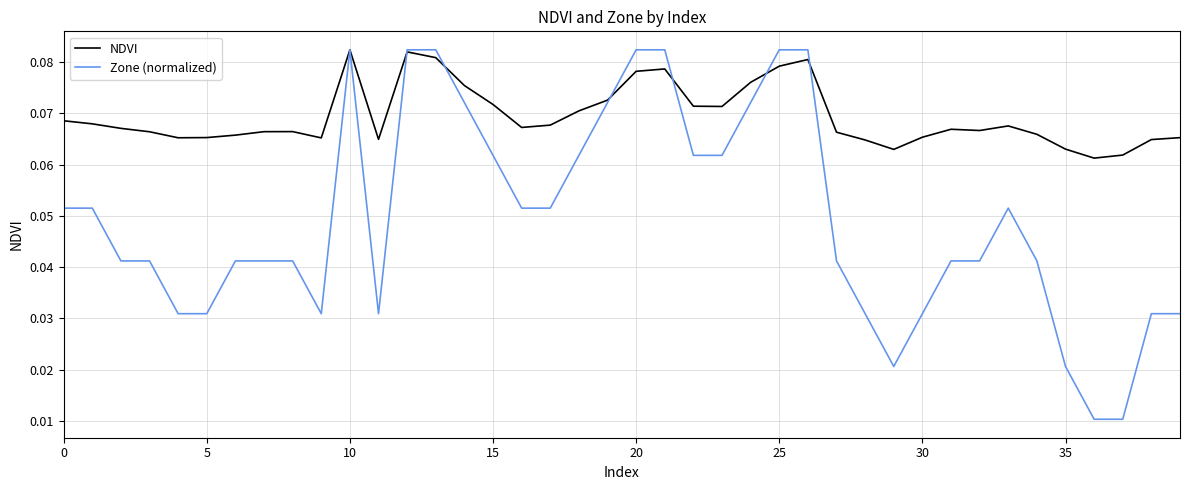

Which series has the widest spread of values?

Zone (normalized)